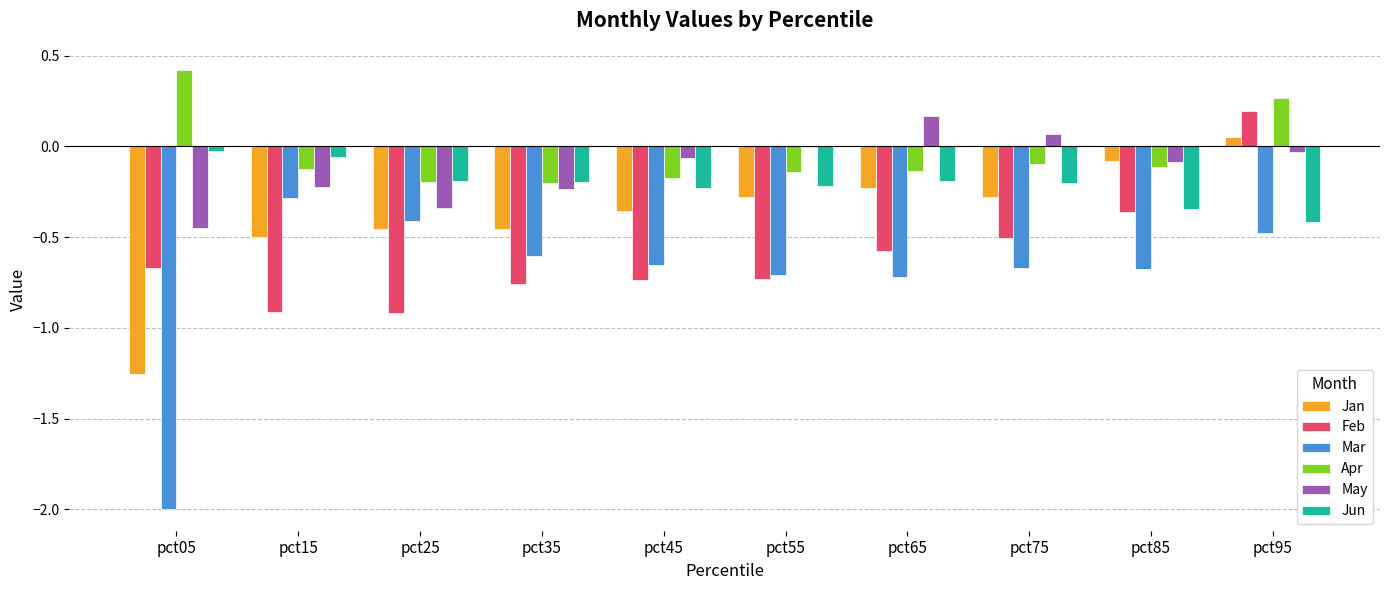

What is the maximum value for Apr?

0.4